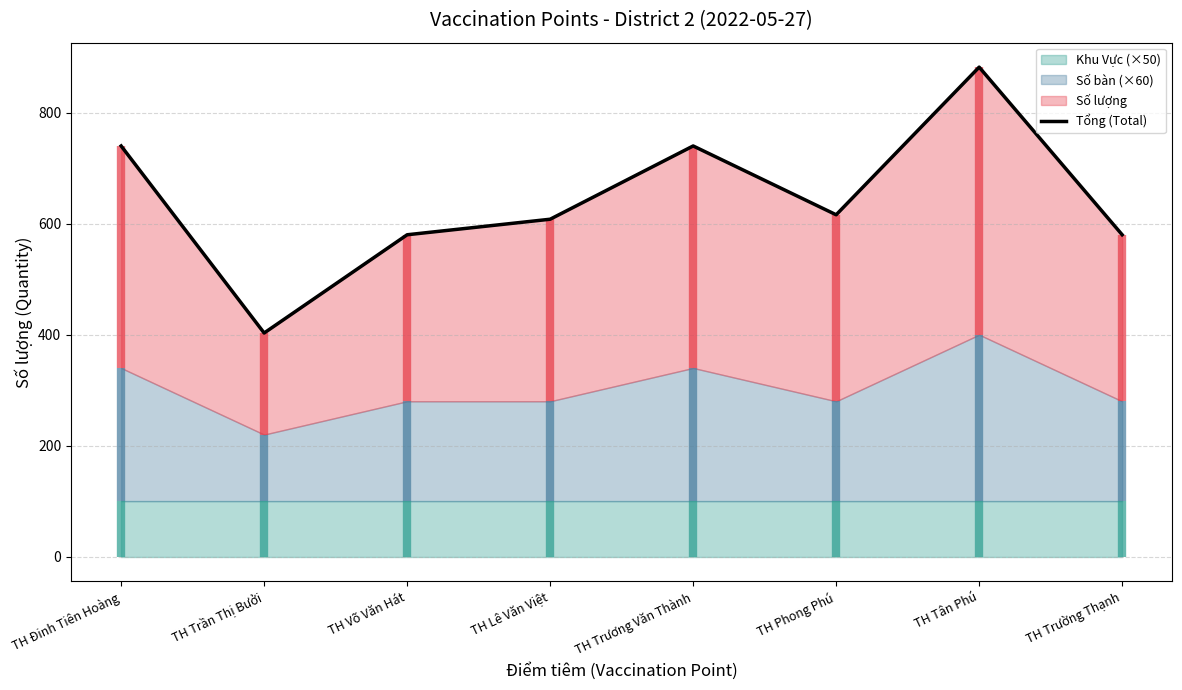

How many interior local peaks (higher than both neighbors) does the data have?

2